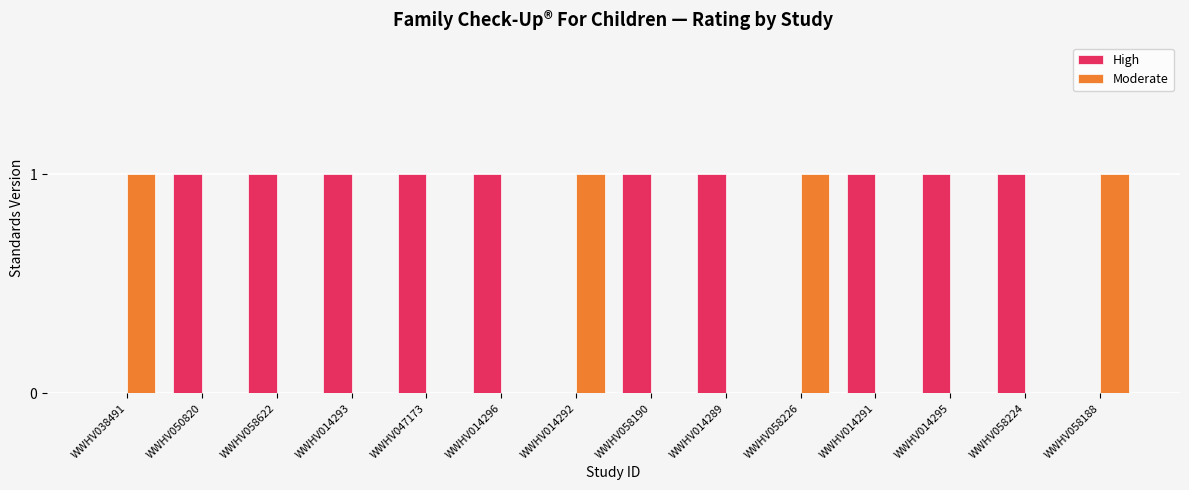

The Moderate series shows 0 at WWHV058226. True or false?

False